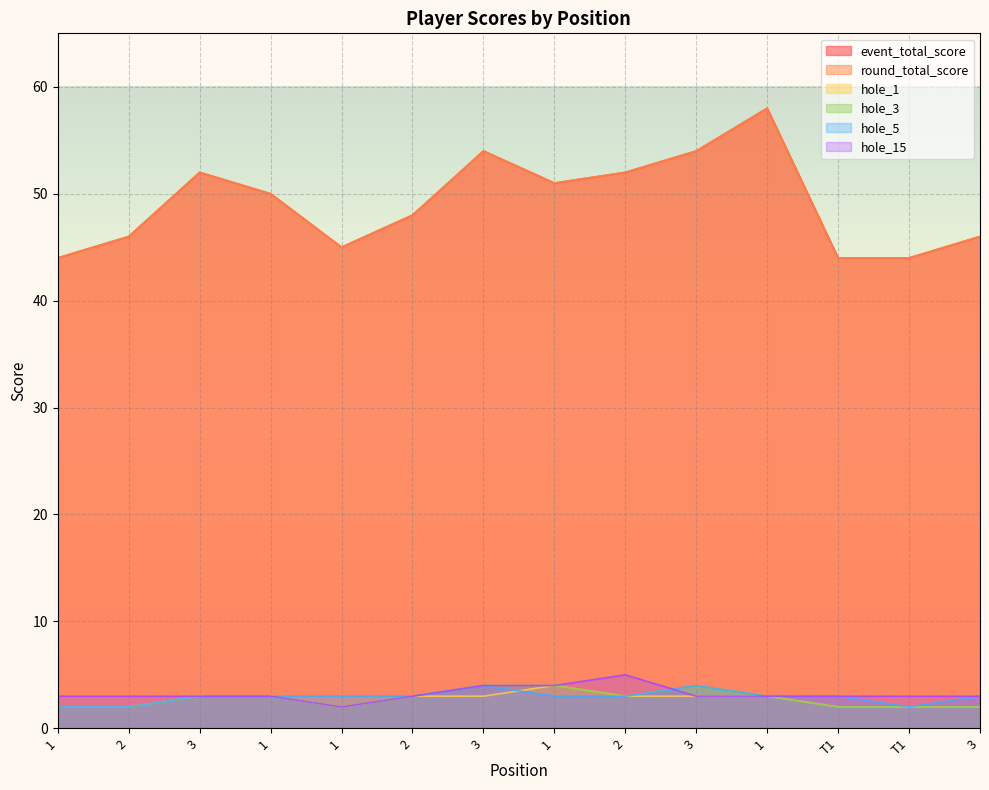

At which label is round_total_score closest to 51?

1